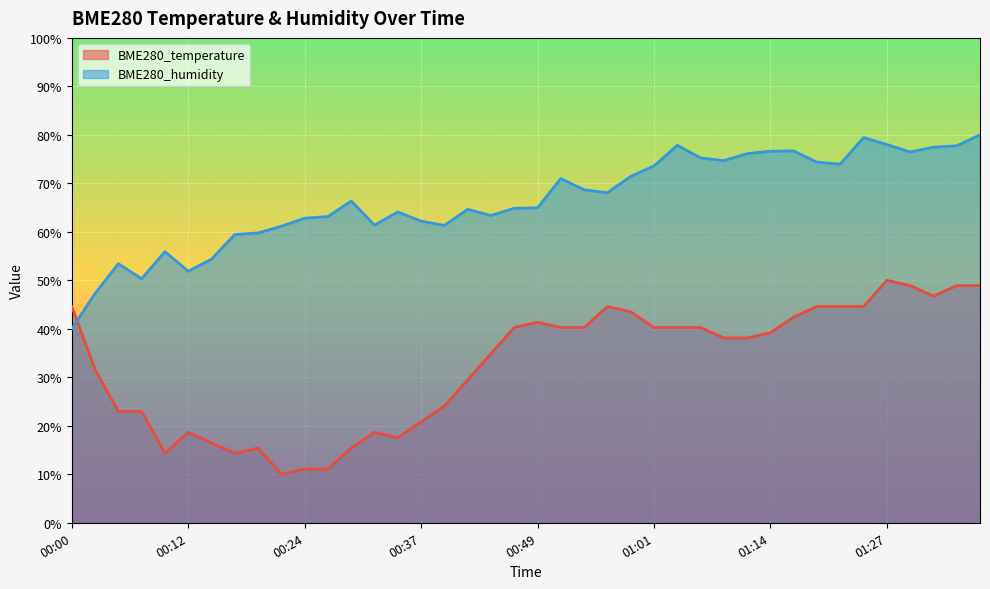

Which series has the widest spread of values?

BME280_temperature